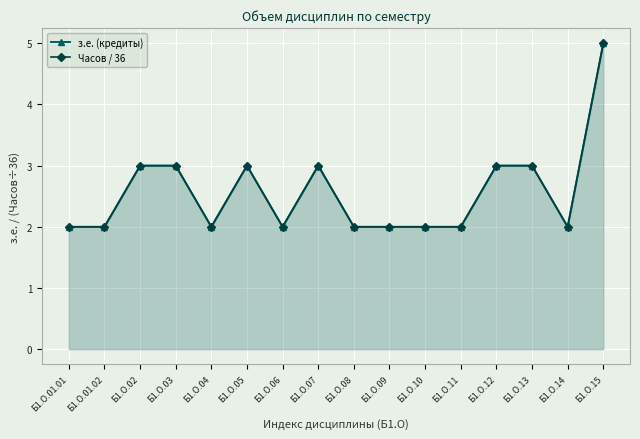

Which series has the widest spread of values?

з.е. (кредиты)